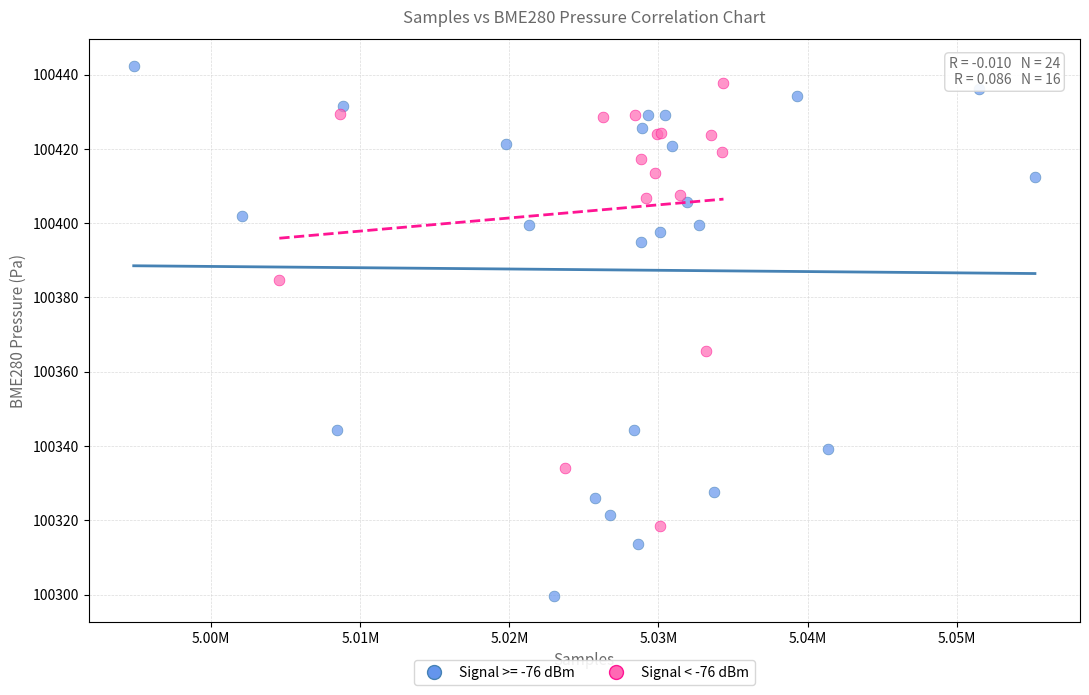

Which series reaches the minimum Y coordinate?

Signal >= -76 dBm